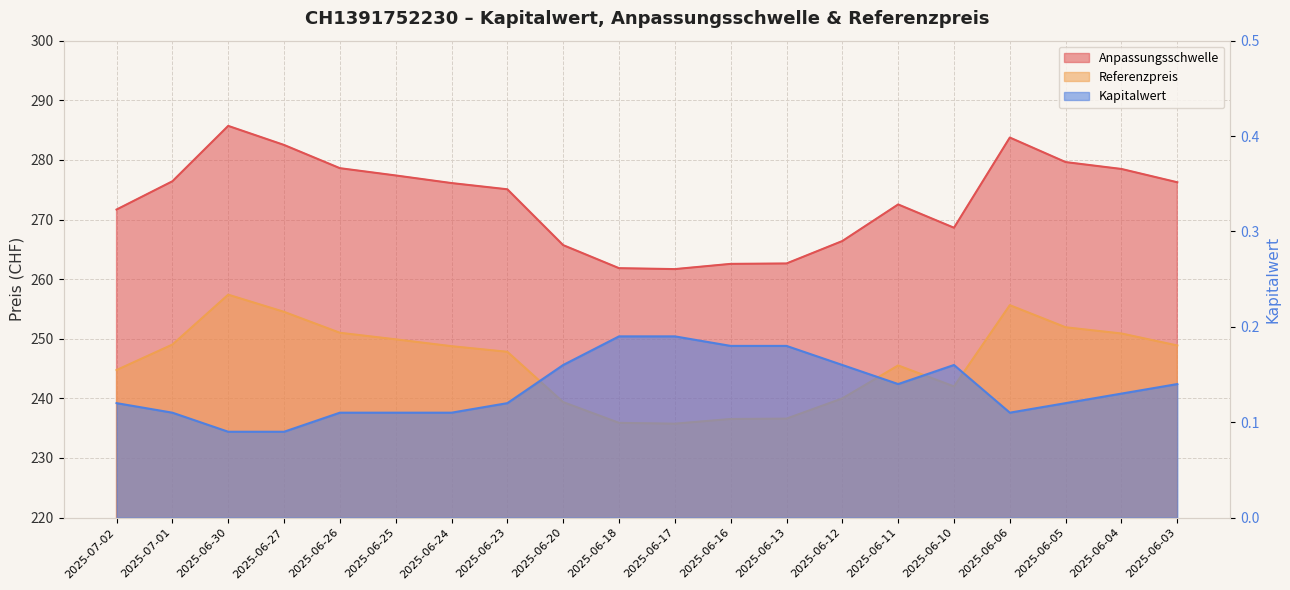

True or false: Anpassungsschwelle and Referenzpreis intersect in this chart.

False